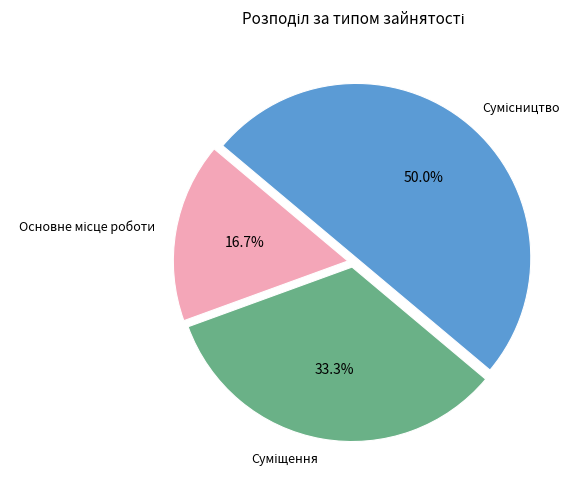

To the nearest percent, what is the combined percentage of Суміщення and Сумісництво?

83%